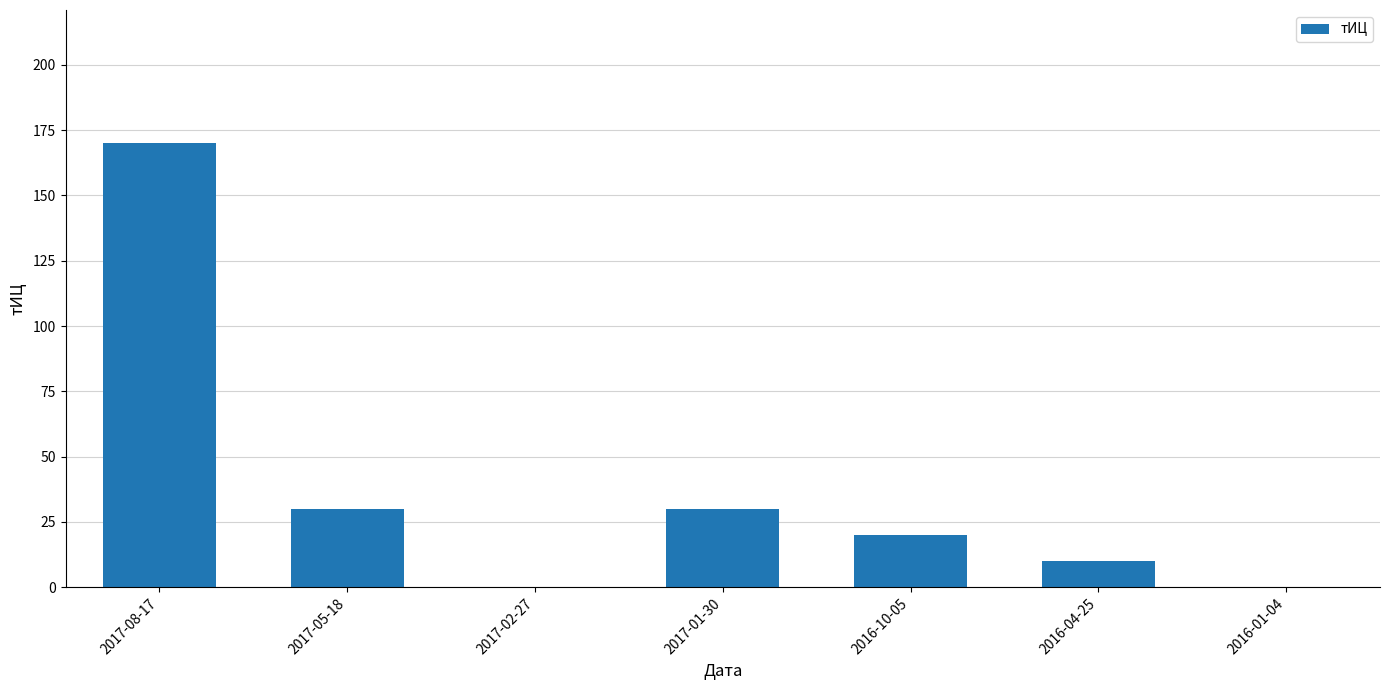

The value at 2017-02-27 is 0. True or false?

True